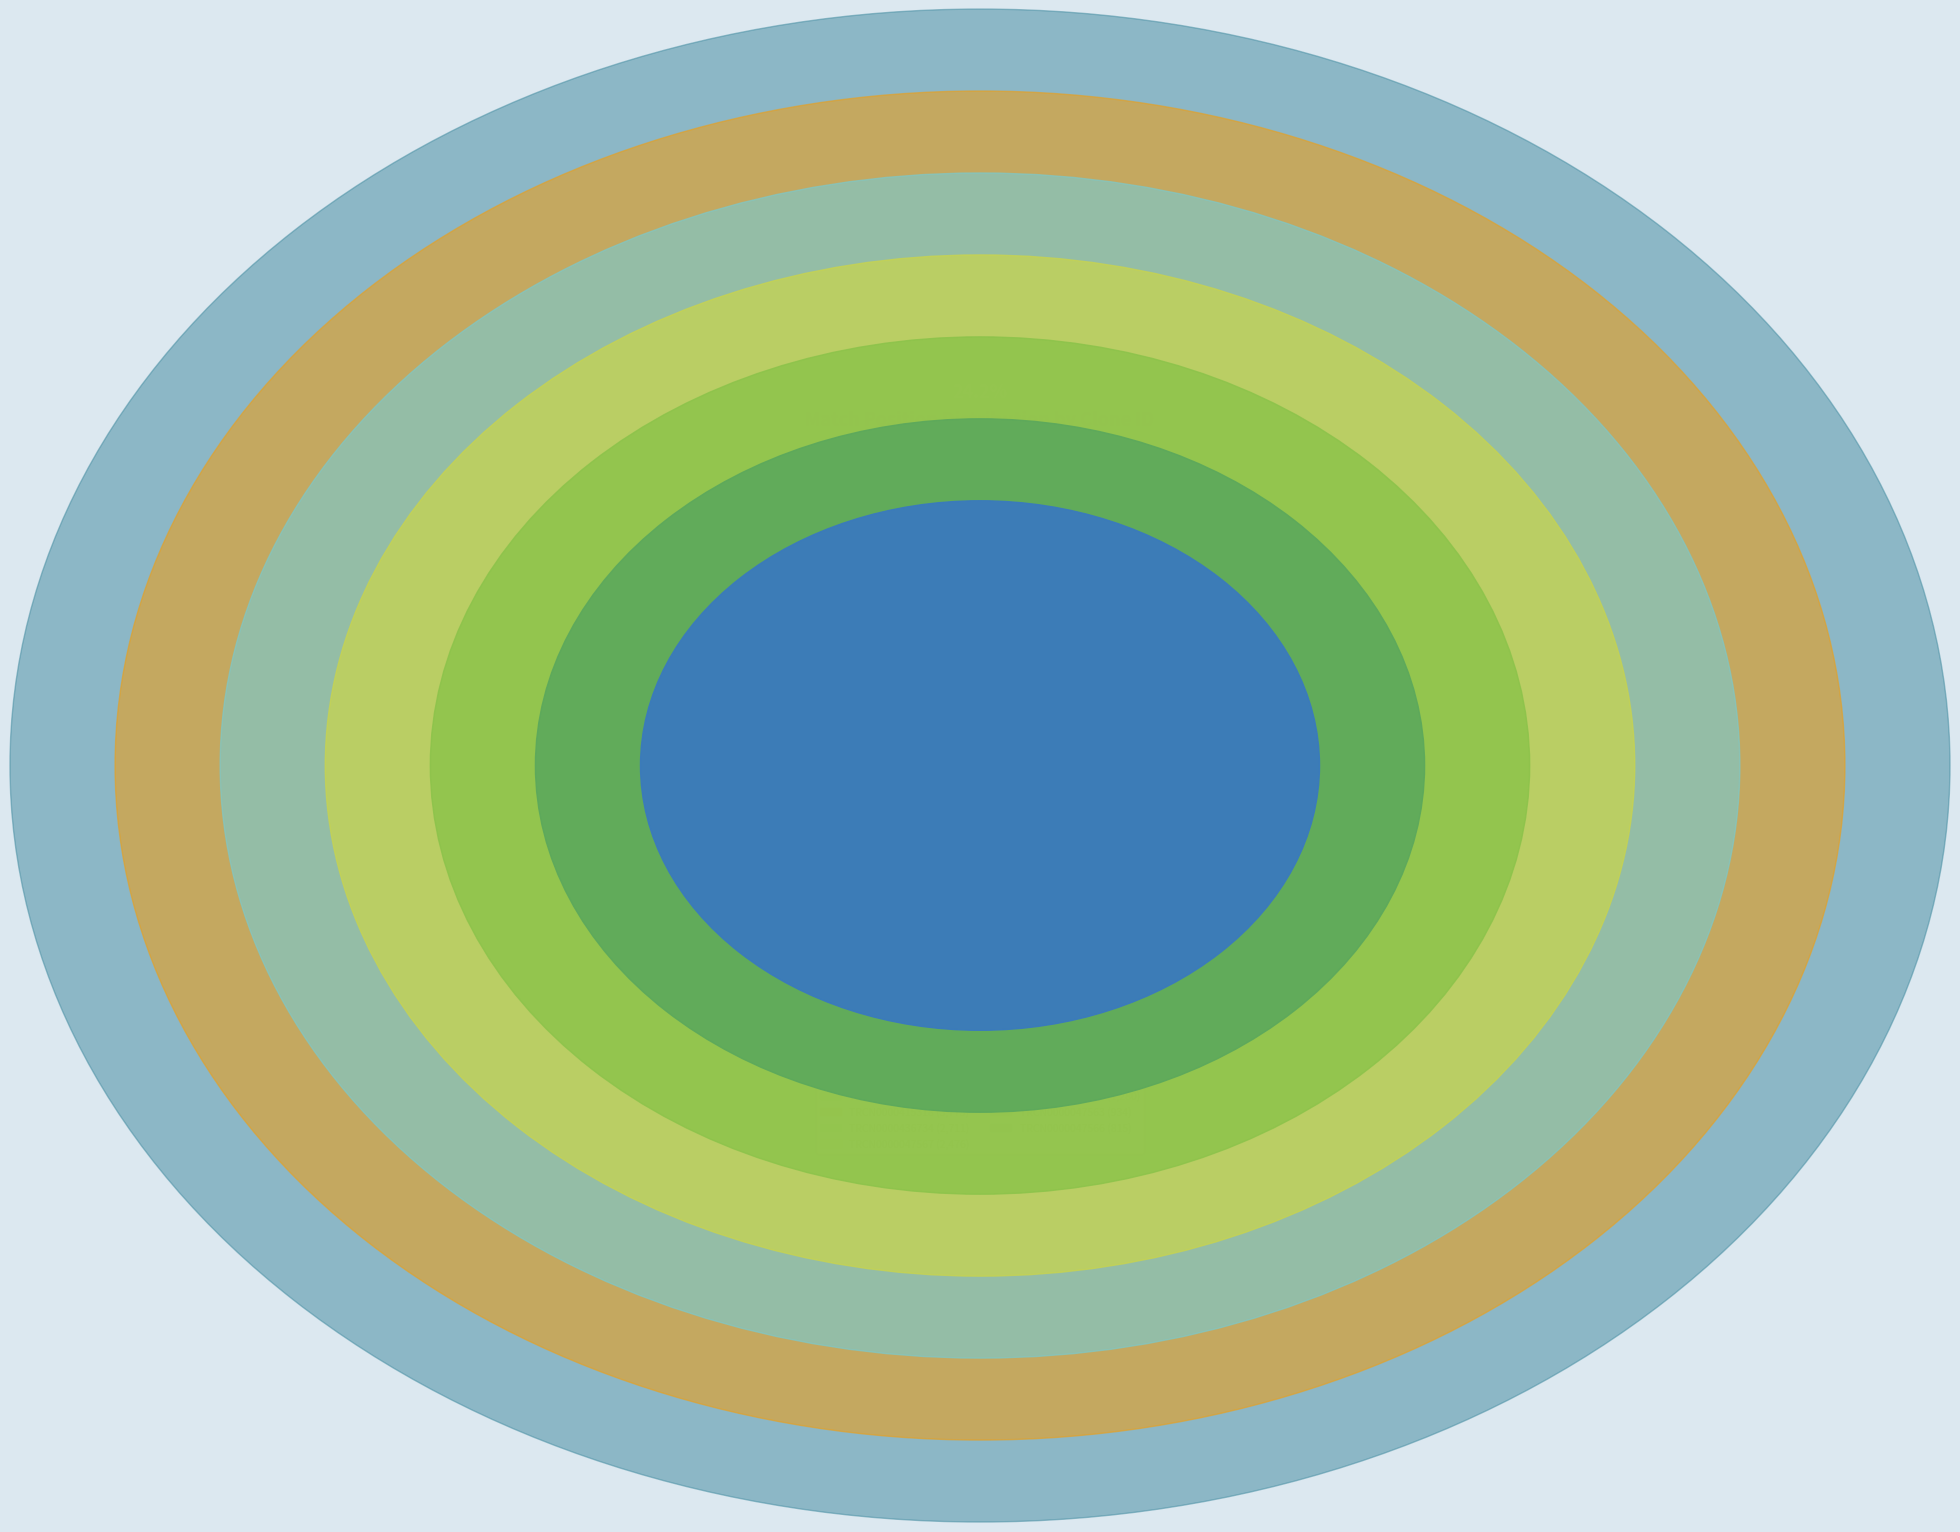

Combined, do TRCN0000414719 and TRCN0000415318 account for over 50%?

No